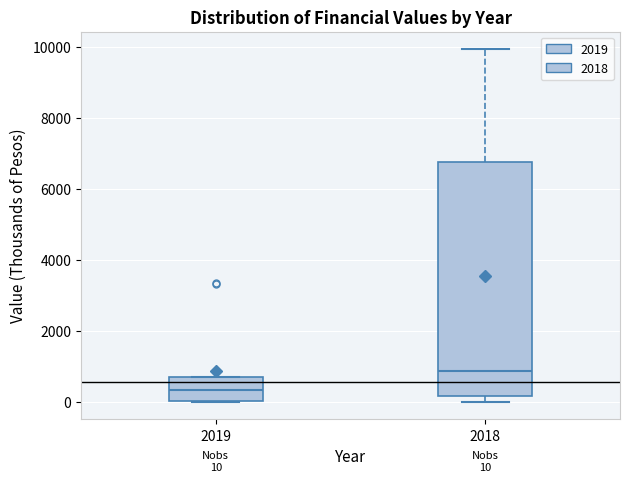

Which box's median line is the lowest?

2019